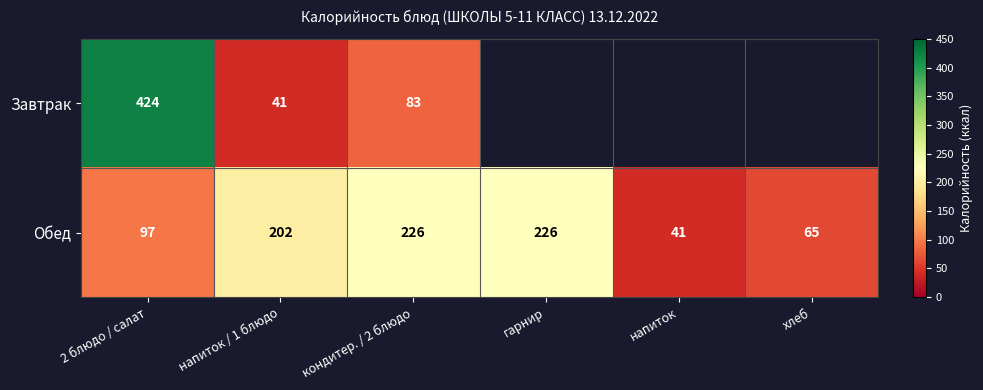

Between напиток / 1 блюдо and кондитер. / 2 блюдо, which series saw the biggest shift?

Завтрак